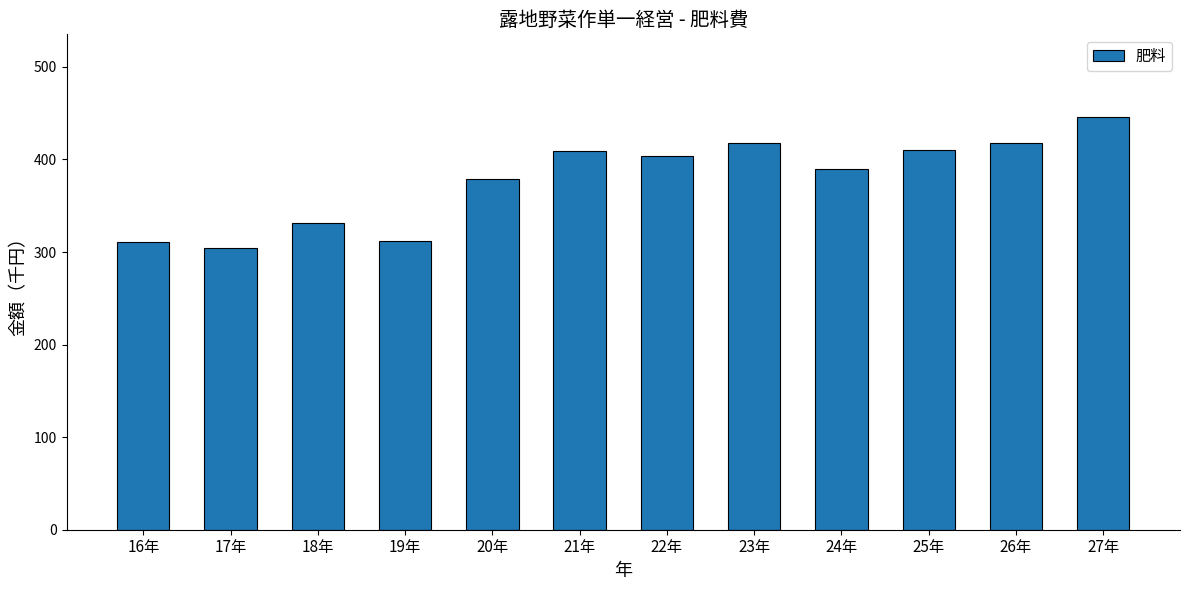

How many bars are there in total?

12